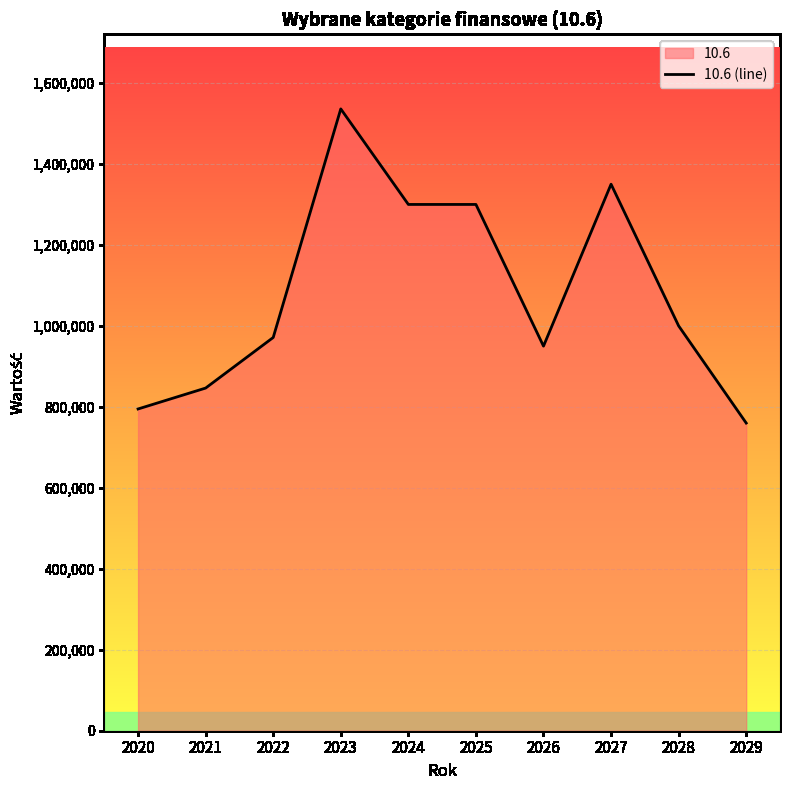

What is the change in value from 2022 to 2025?

+328640.8